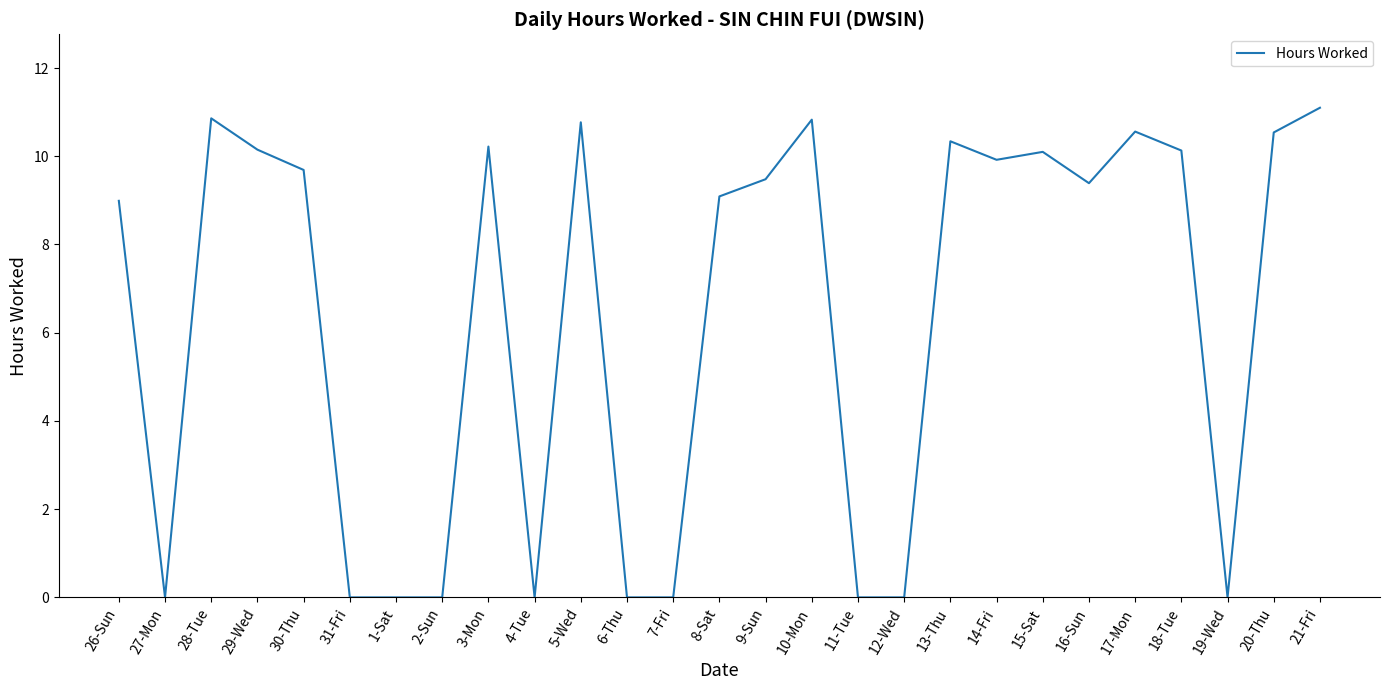

What position from the left is 21-Fri?

27